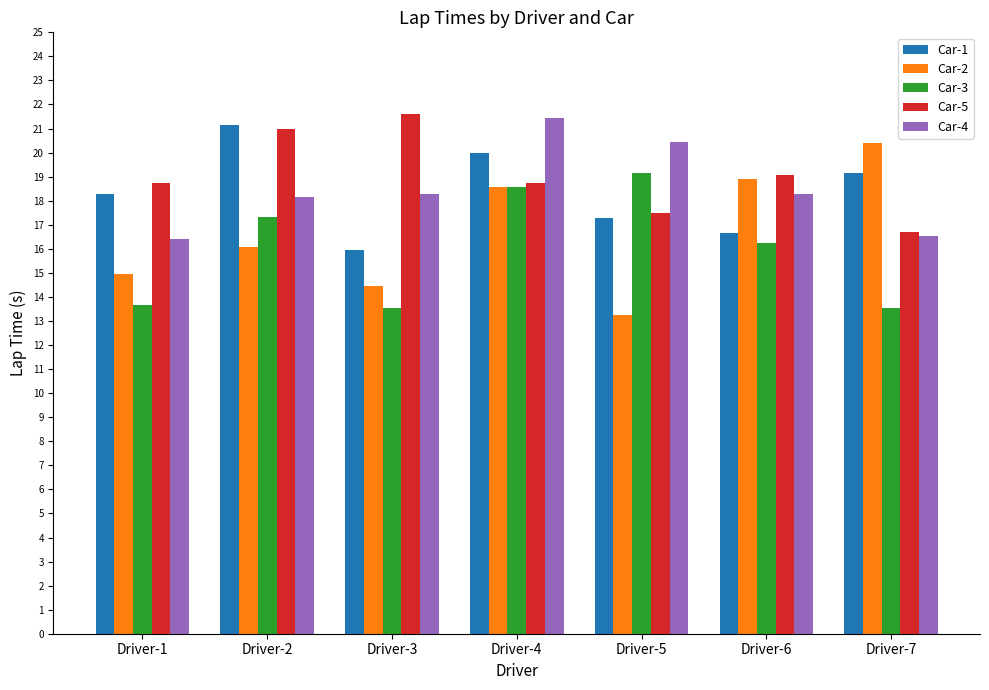

Rank the series at Driver-1 from lowest to highest value.

Car-3, Car-2, Car-4, Car-1, Car-5